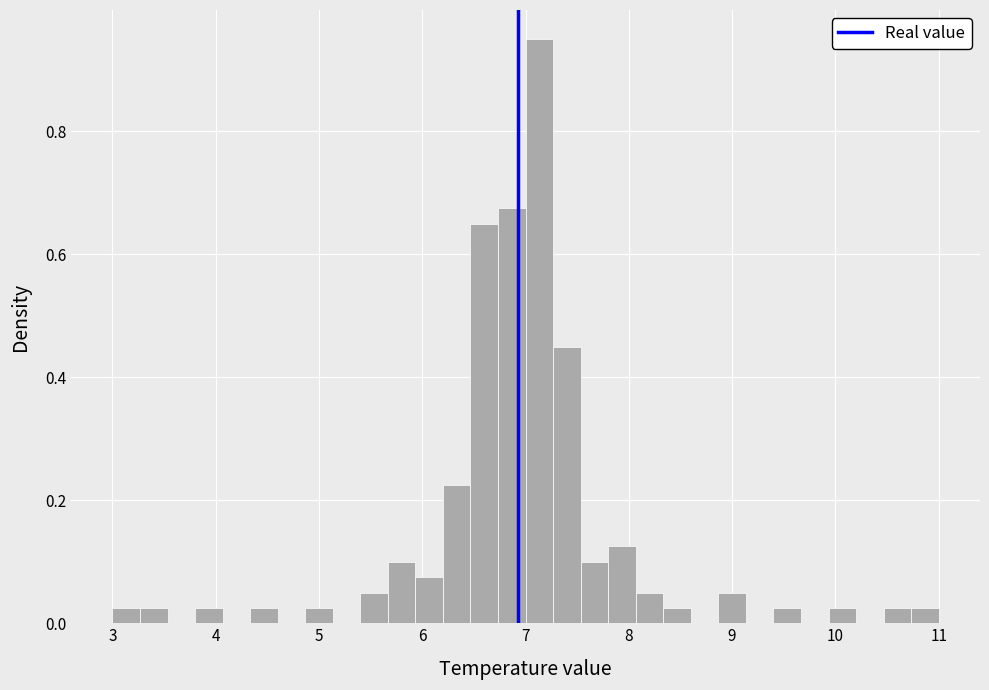

Read against the x-axis, roughly where is the centre of the tallest bar?

7.1